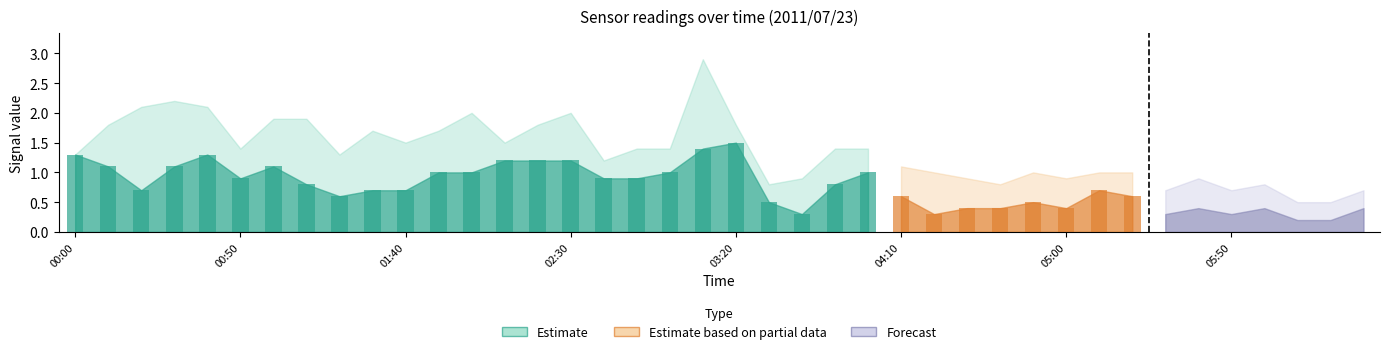

Which has a higher value, 2011/07/23 05:20 or 2011/07/23 04:00?

2011/07/23 05:20